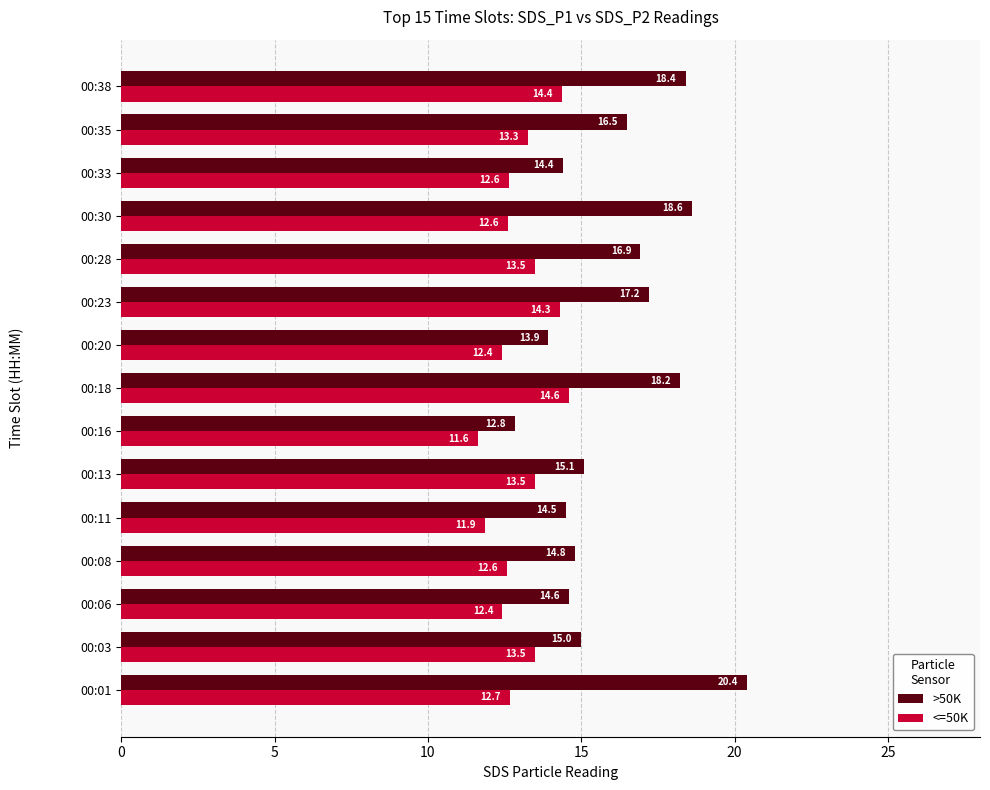

What is the greatest value displayed?

20.4